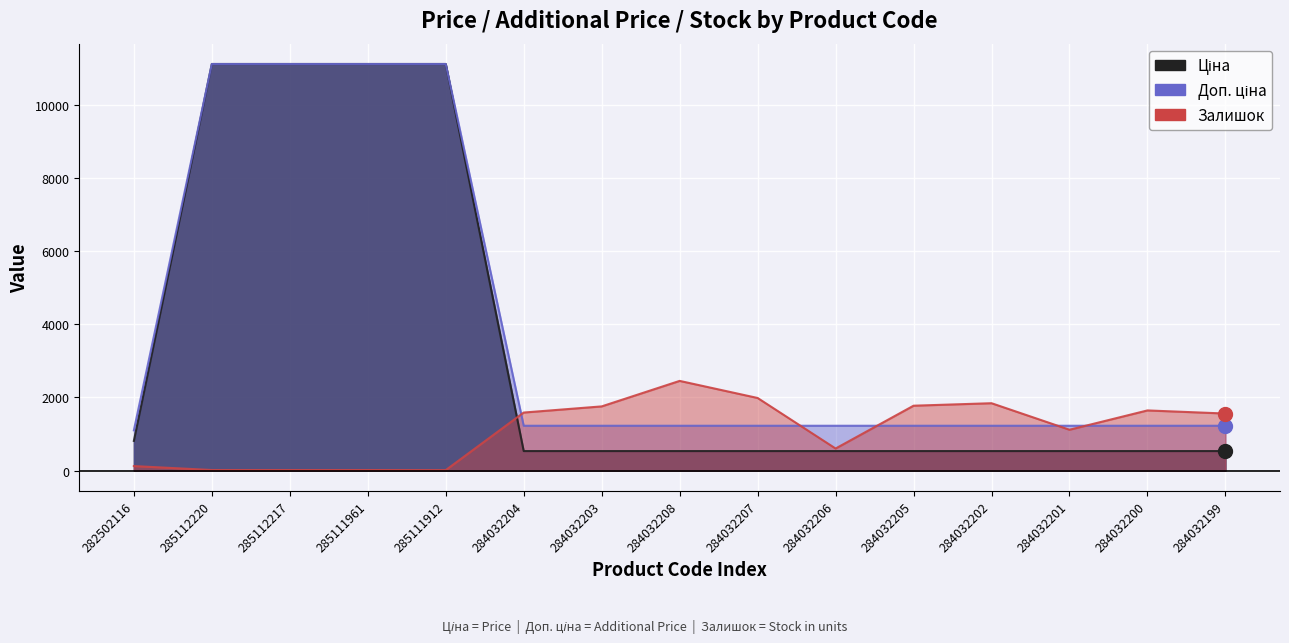

True or false: Залишок and Доп. ціна intersect in this chart.

True